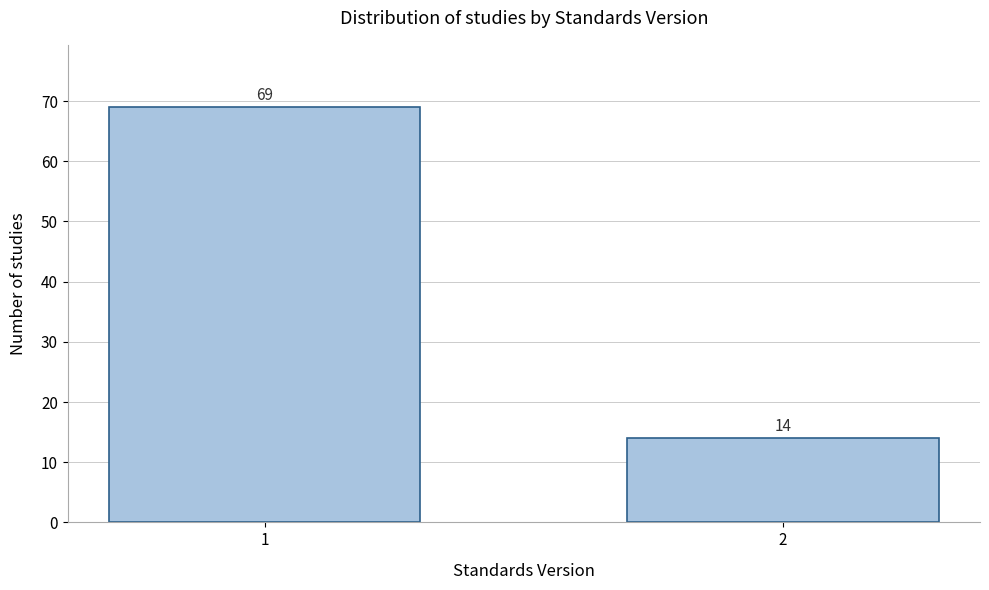

Reading left to right, what are all the values shown in this chart?

69	14